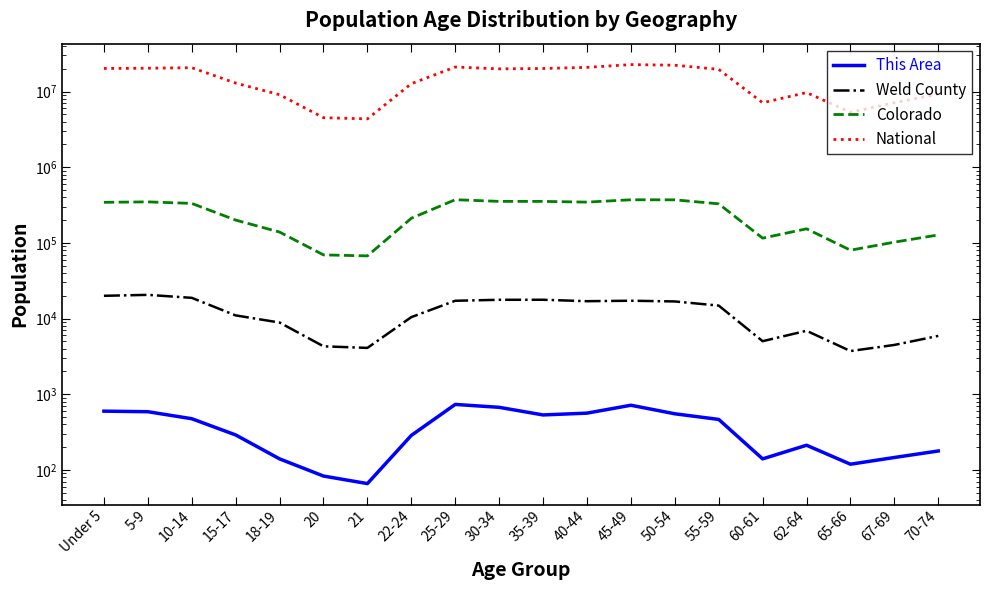

At which label does Colorado reach its peak?

25-29